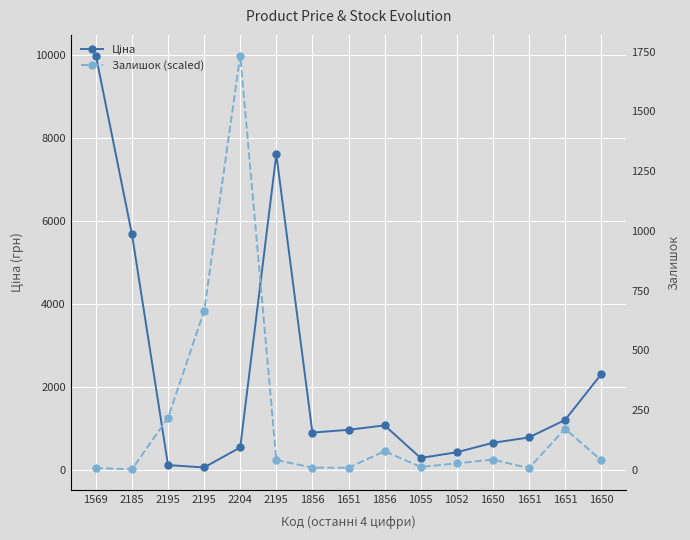

Reading left to right, extract all data points from this chart.

Ціна: 1569=9975.0	2185=5673.8	2195=114.1	2195=57.0	2204=539.0	2195=7596.5	1856=895.9	1651=963.5	1856=1069.8	1055=285.0	1052=423.0	1650=650.0	1651=780.0	1651=1200.0	1650=2300.0
Залишок (scaled): 1569=40.3	2185=11.5	2195=1254.1	2195=3825.5	2204=9975.0	2195=235.9	1856=51.8	1651=51.8	1856=448.7	1055=69.0	1052=155.3	1650=247.4	1651=40.3	1651=989.4	1650=230.1